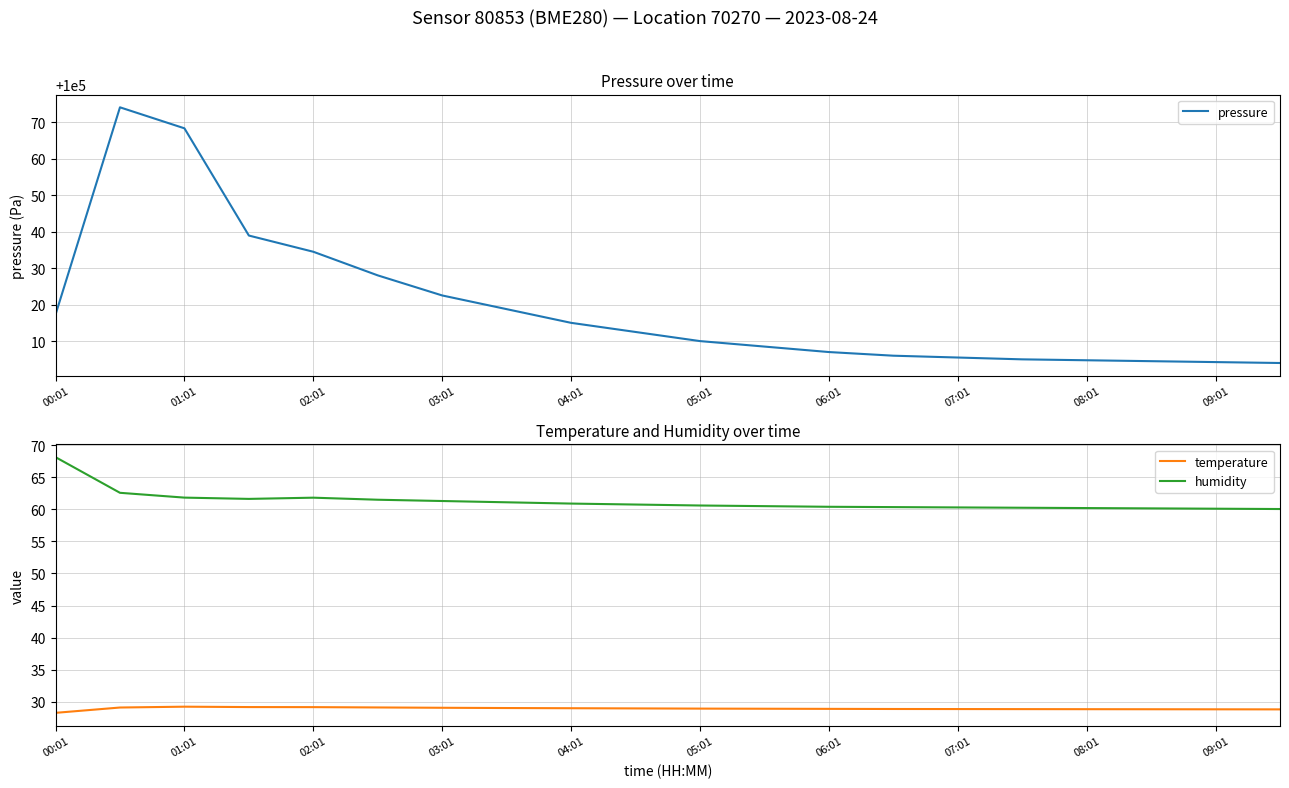

Does the chart have visible grid lines?

Yes